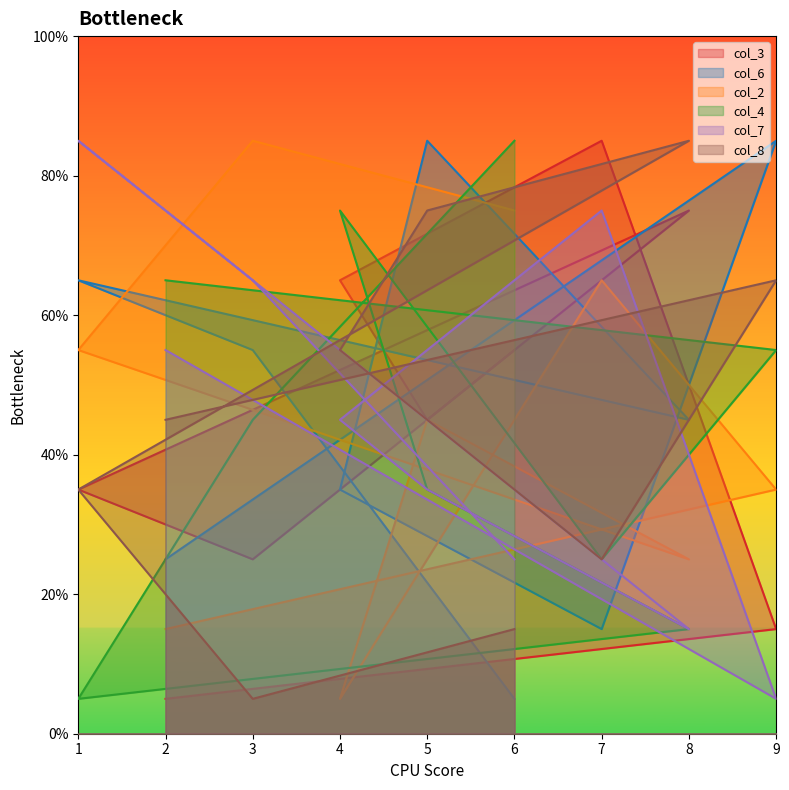

Which series ends up on top after the final intersection of col_4 and col_7?

col_4